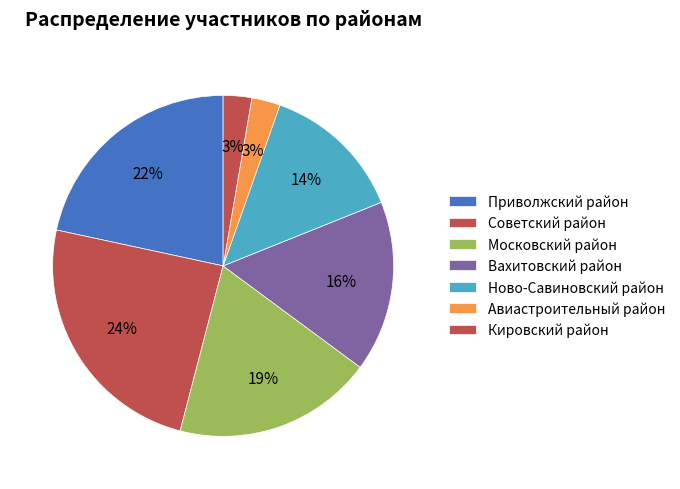

What percentage is the Ново-Савиновский район slice, to the nearest percent?

14%